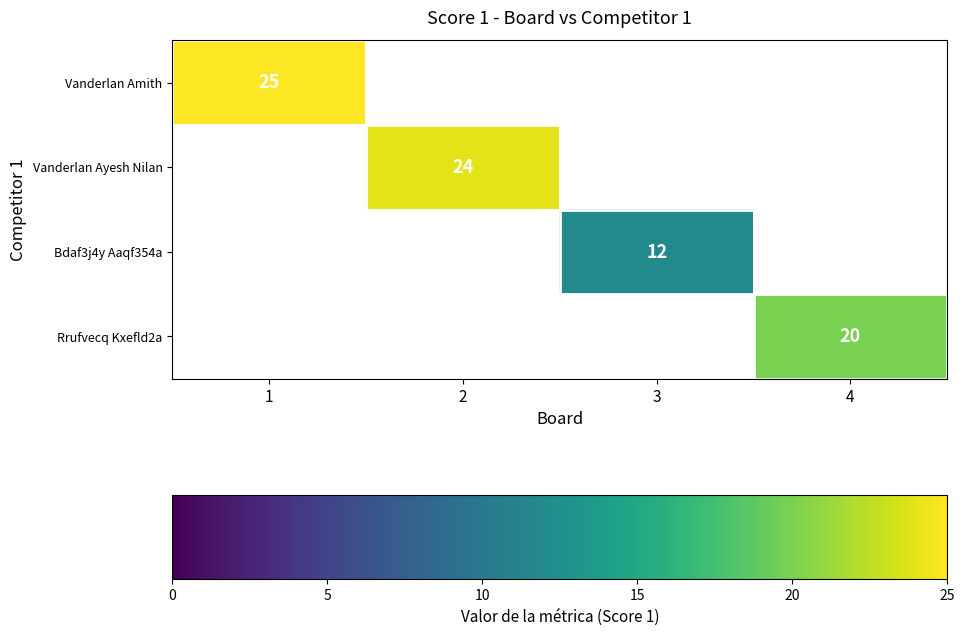

Is it true that Vanderlan Ayesh Nilan equals 5.4 at 2?

False